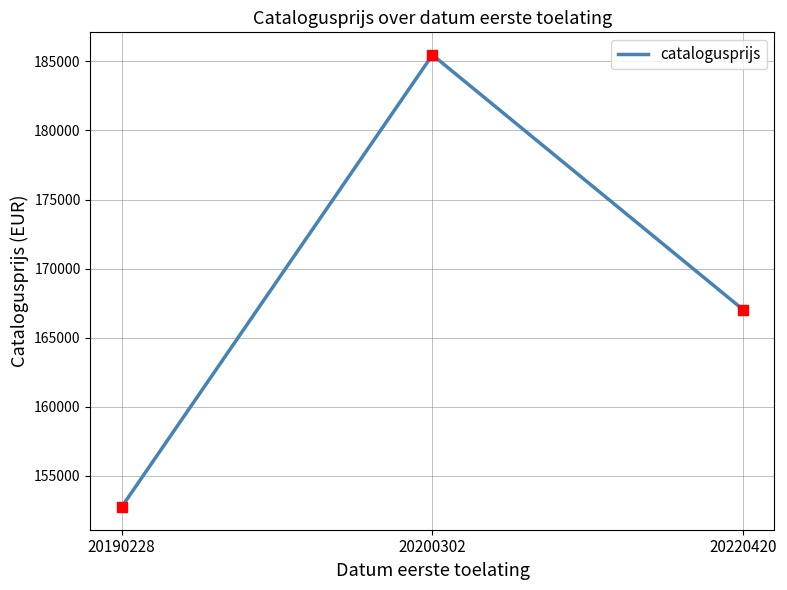

What is the change in value from 20190228 to 20220420?

+14279